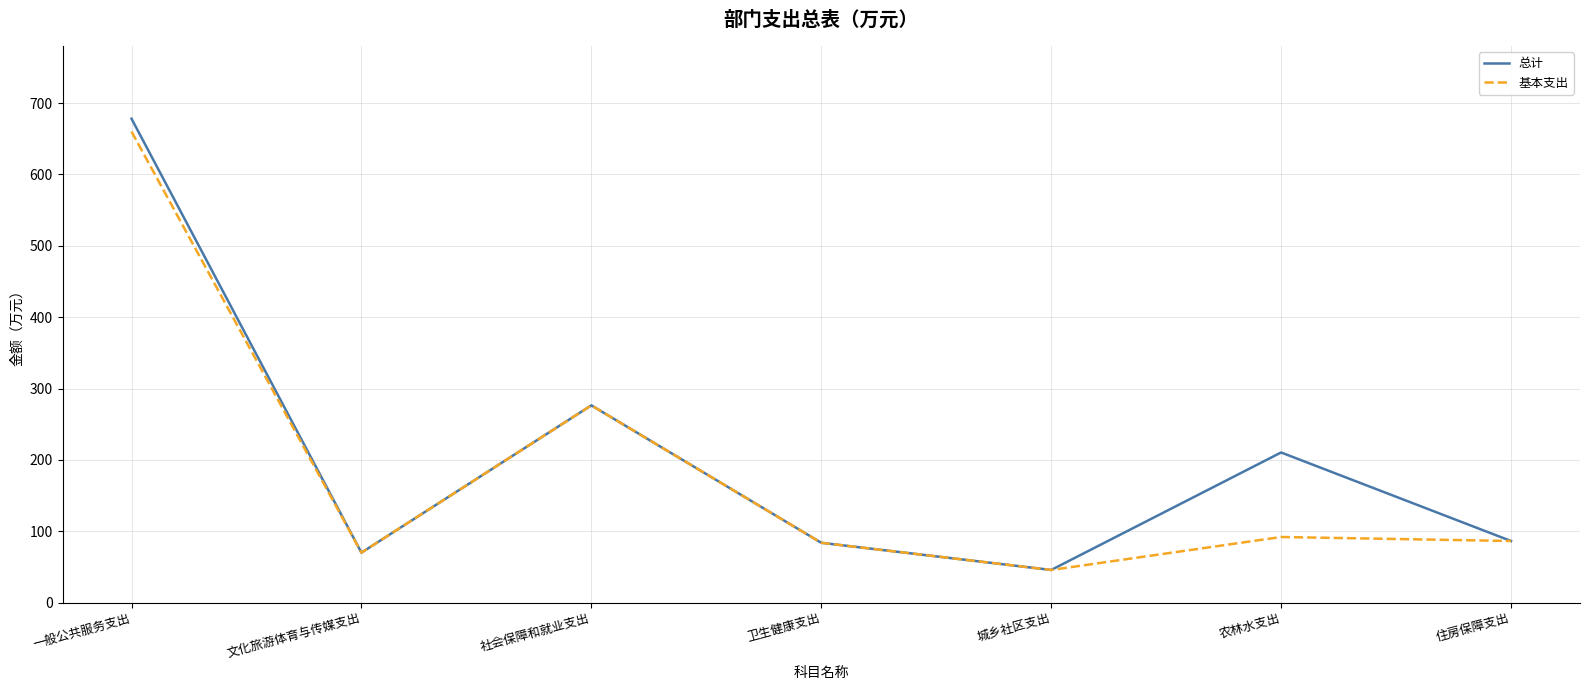

Does the chart display data point markers on the line(s)?

No